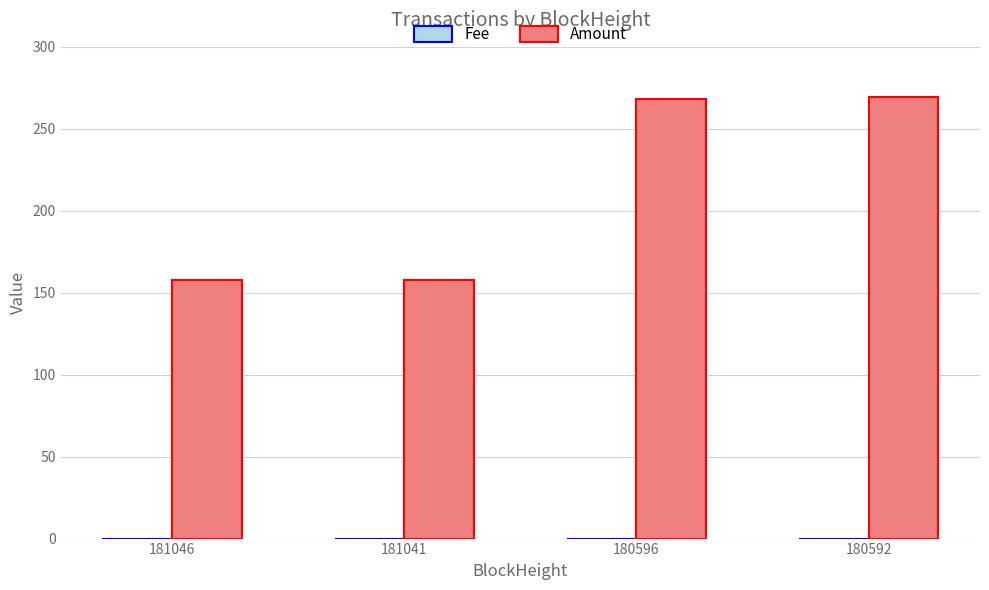

How many groups of bars are there?

4